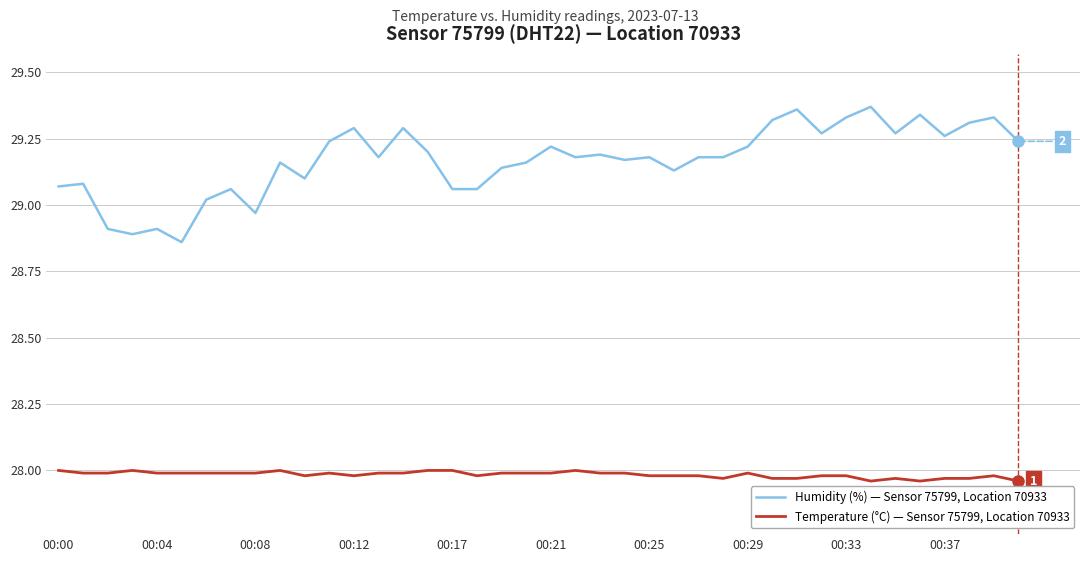

List the series in order of their peak value, highest first.

Humidity (%) — Sensor 75799, Location 70933, Temperature (°C) — Sensor 75799, Location 70933